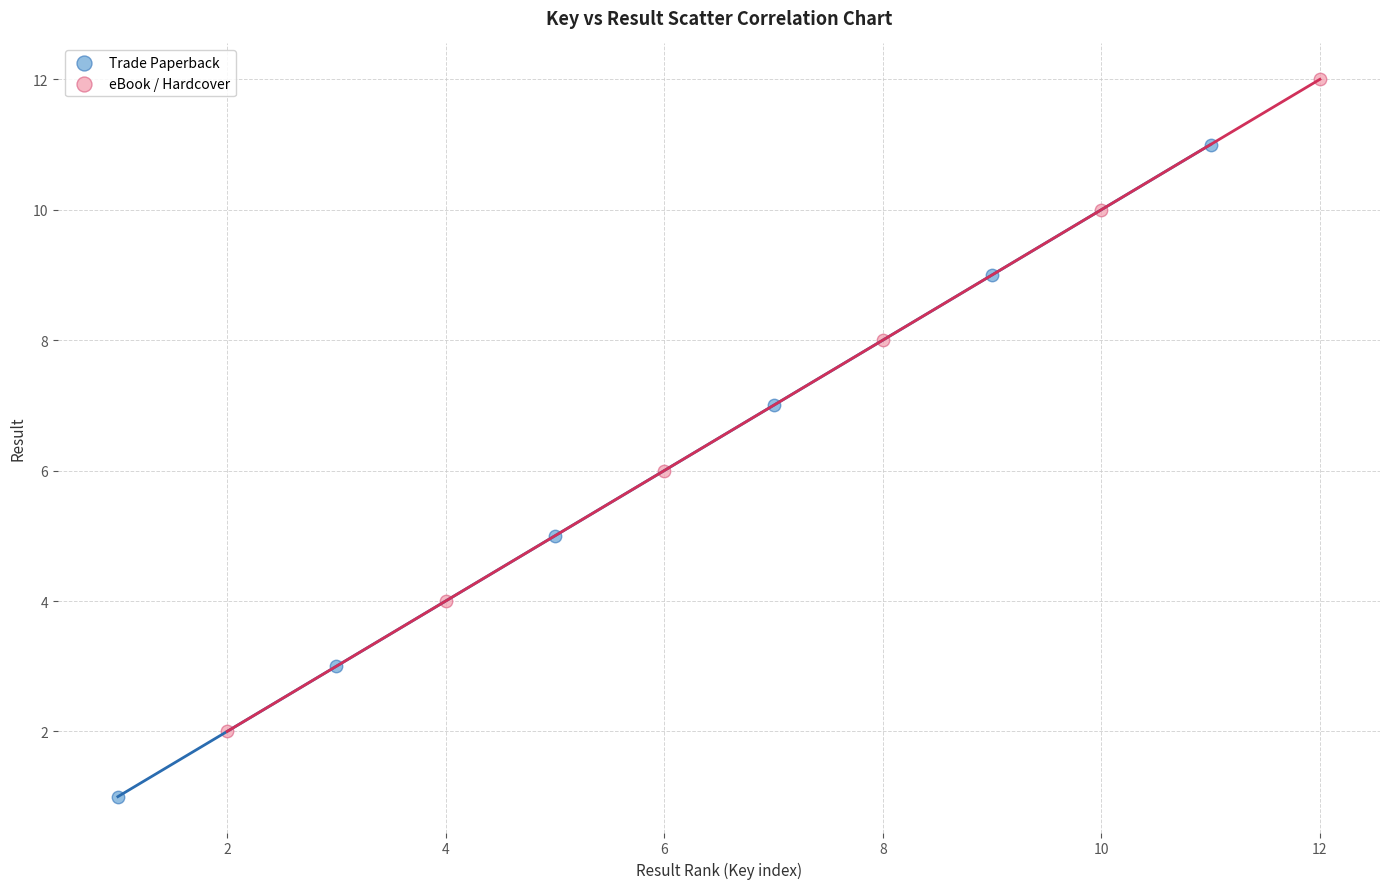

Which series contains the highest Y value?

eBook / Hardcover